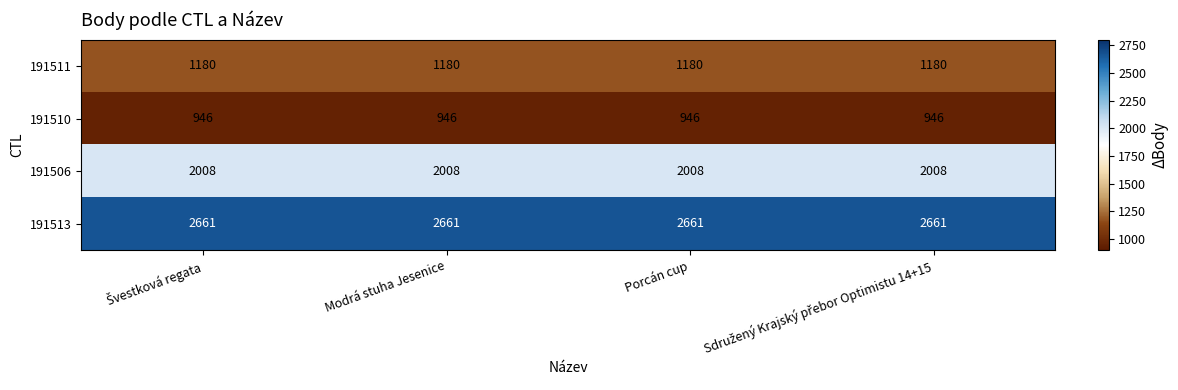

What is the highest value of the 191511 series?

1180